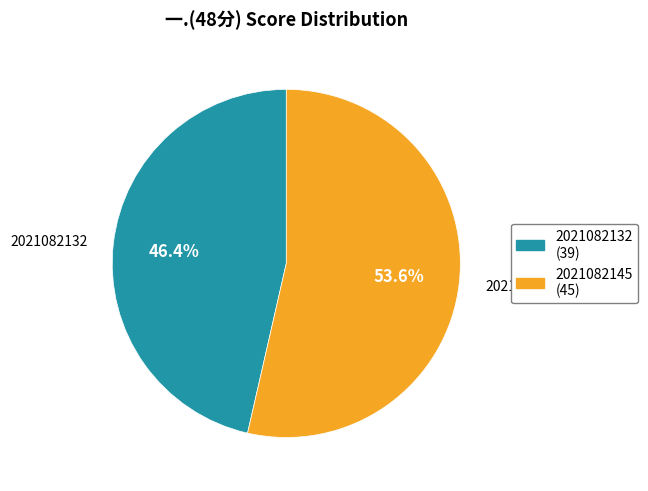

How many segments does this pie chart have?

2